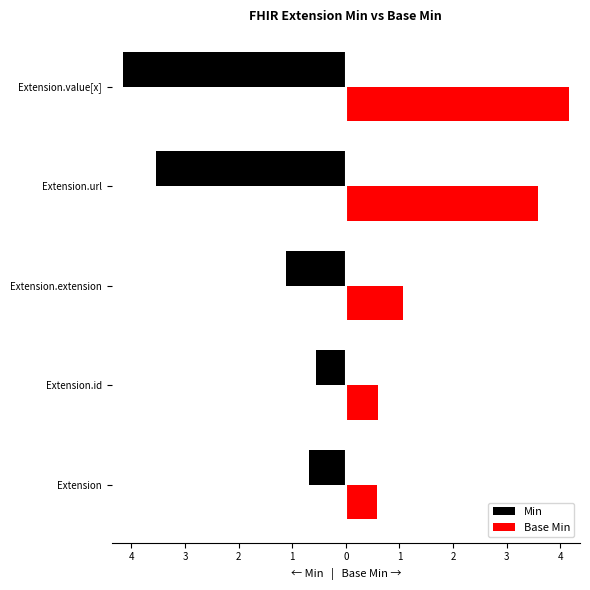

What are all the series names shown in the legend?

Min, Base Min